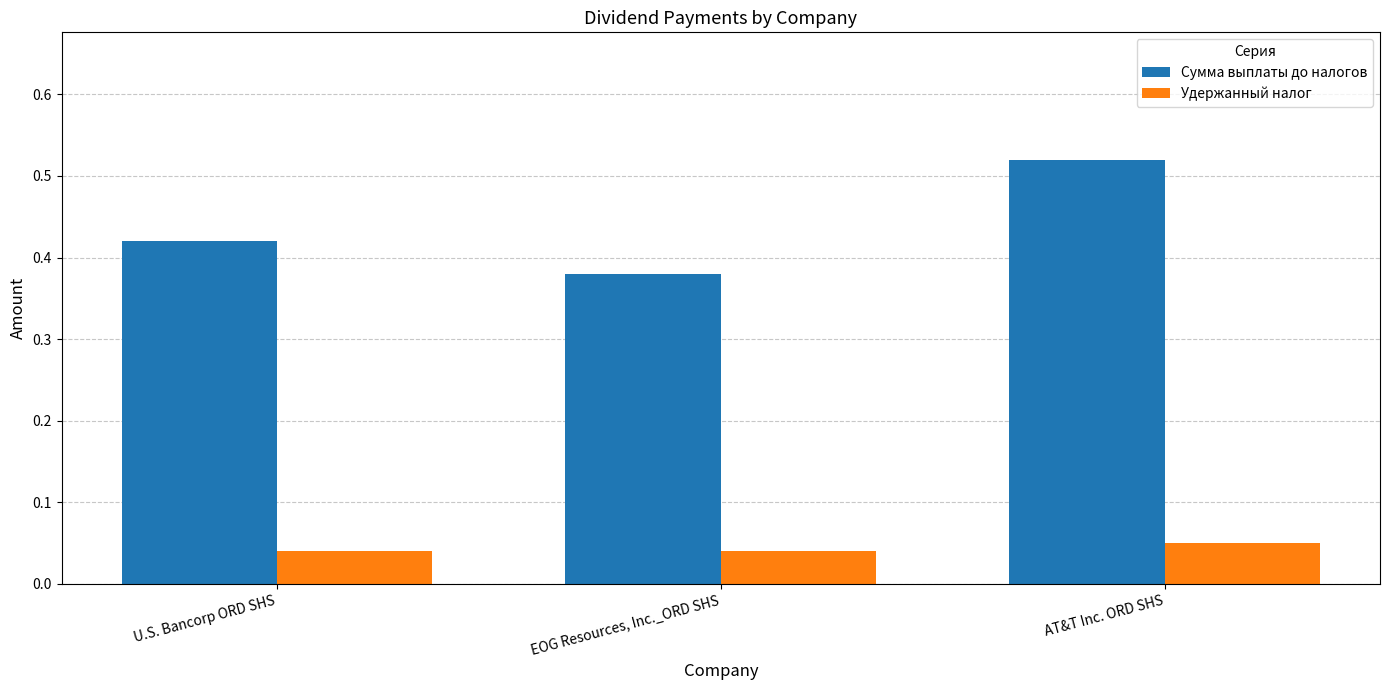

What is the sum of all Сумма выплаты до налогов values?

1.3